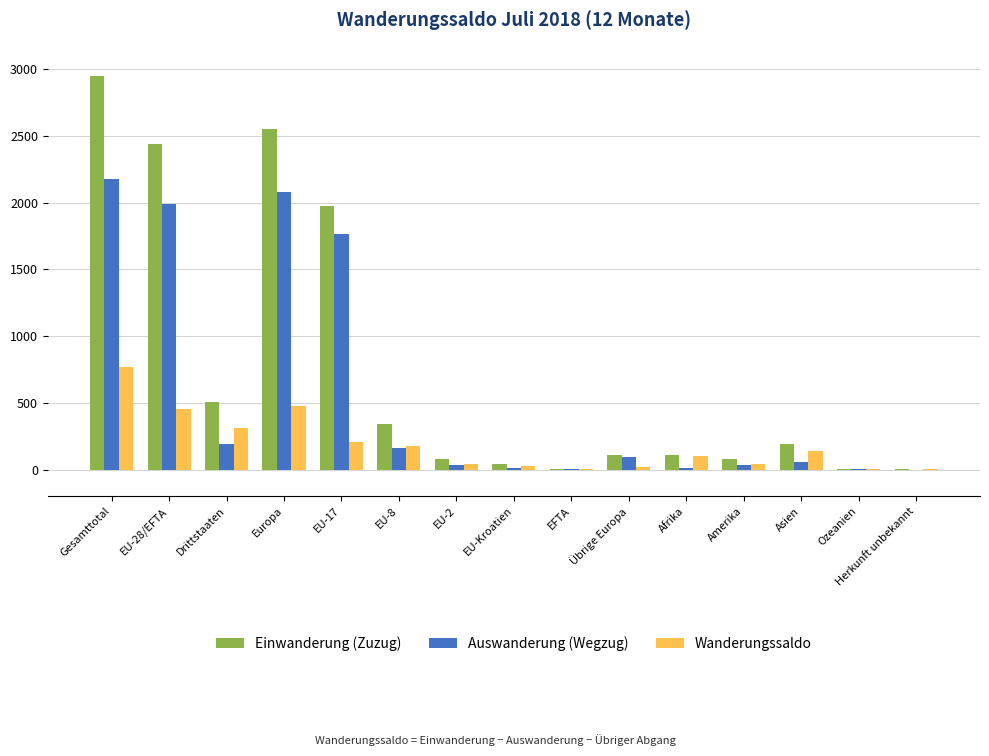

What is the total value across all series at EFTA?

14